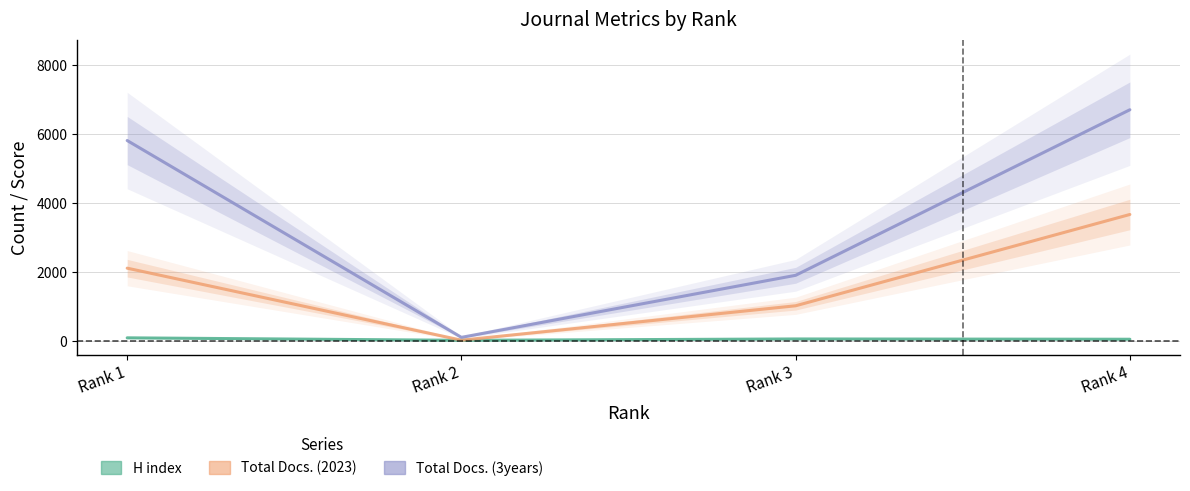

Reading left to right, list all the values displayed in this chart.

H index: 106	34	73	65
Total Docs. (2023): 2125	38	1035	3681
Total Docs. (3years): 5824	120	1918	6716